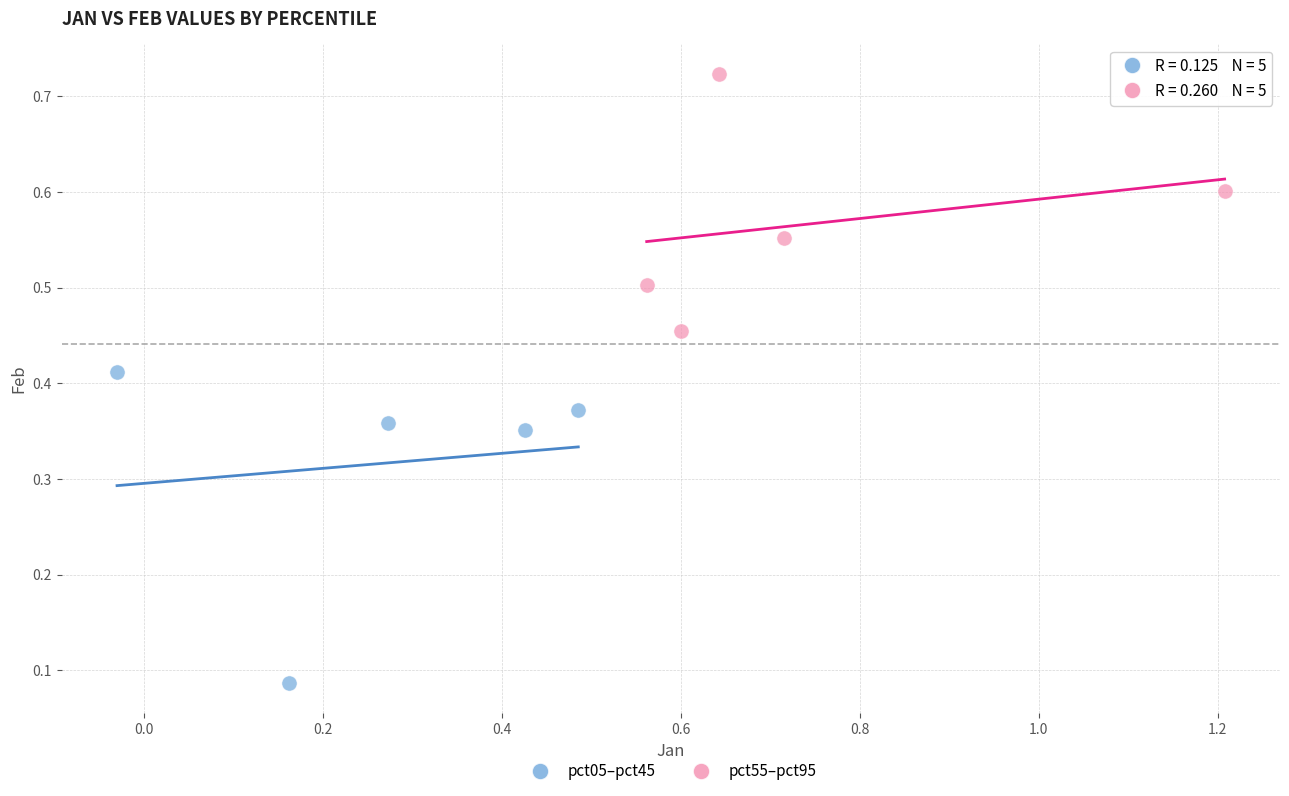

Which series has the widest spread of Y values?

pct05–pct45